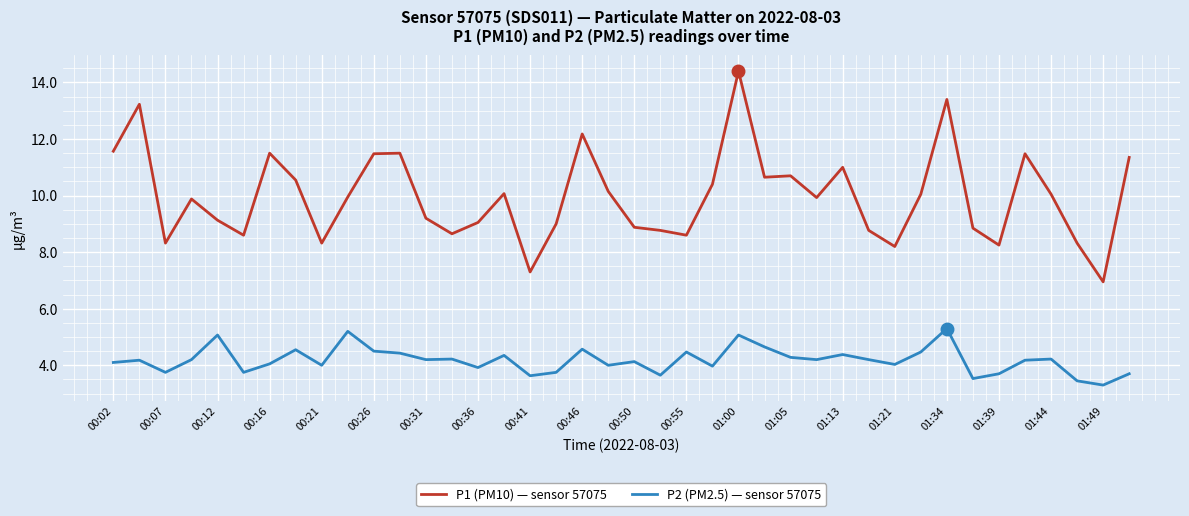

Which series has the largest total across all categories?

P1 (PM10) — sensor 57075